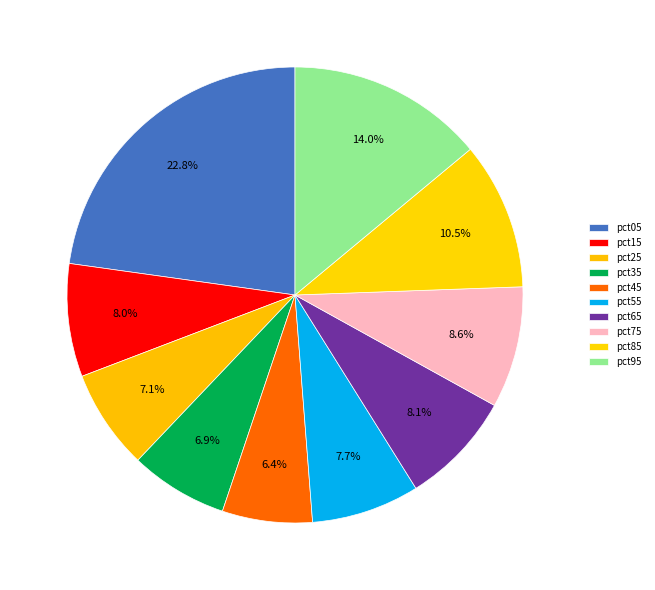

Count the number of slices in the pie.

10